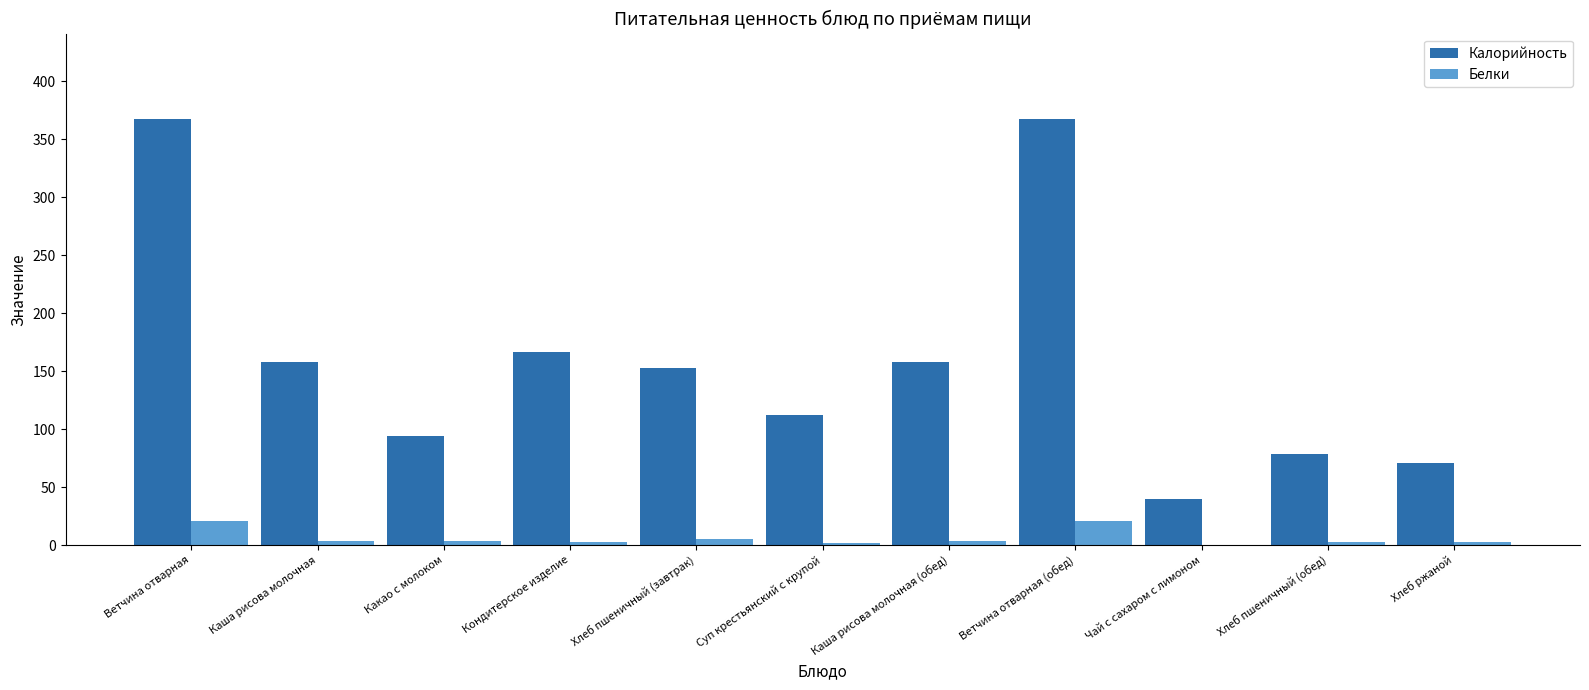

Which series has the largest total across all categories?

Калорийность